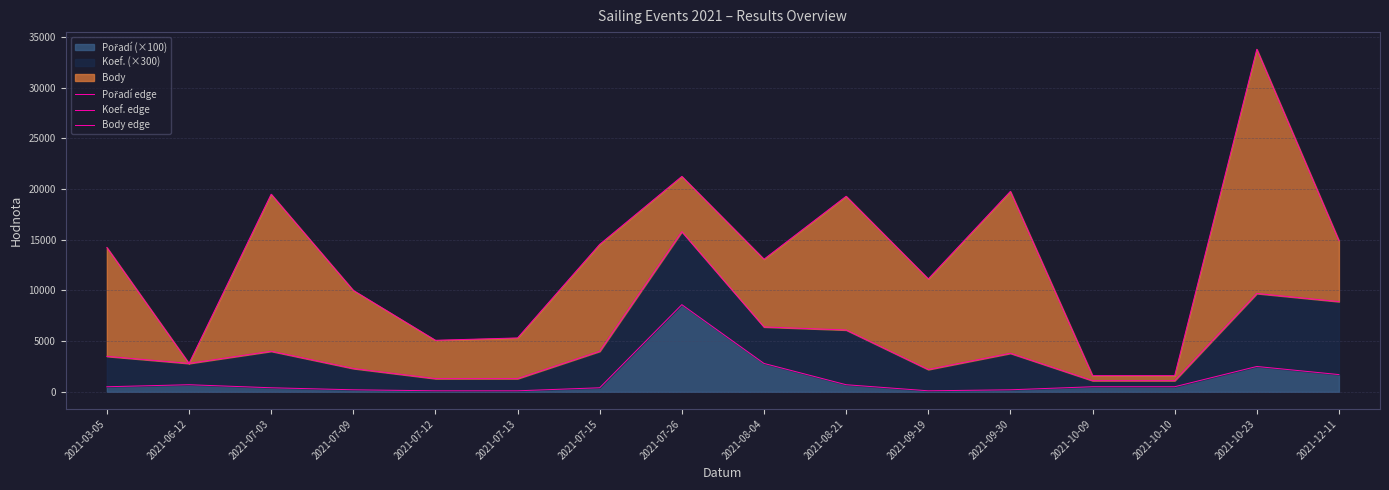

How many lines are shown in the chart?

3